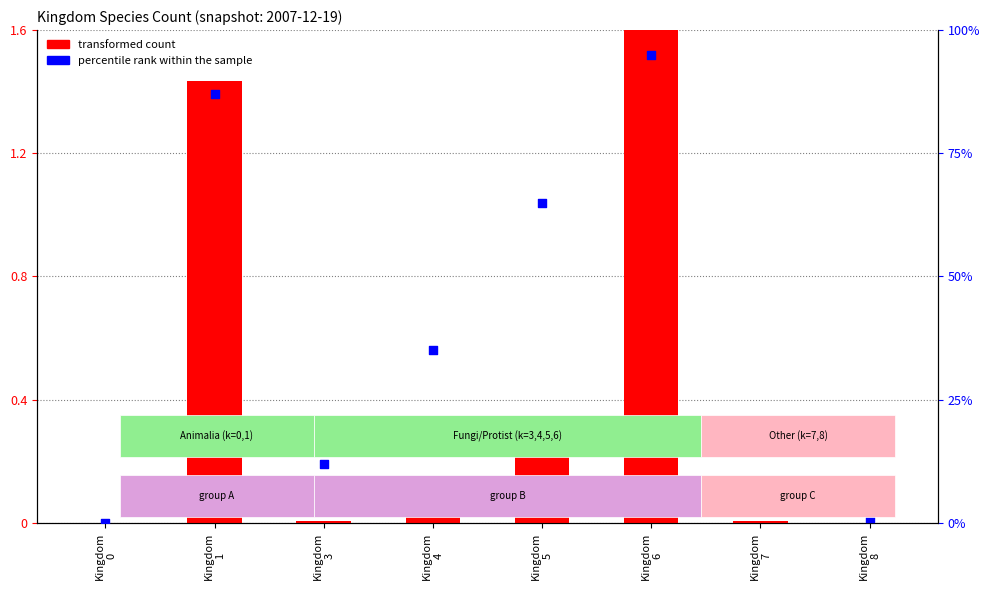

Is the value of percentile rank within the sample at Kingdom
4 greater than the value of transformed count at Kingdom
8?

Yes